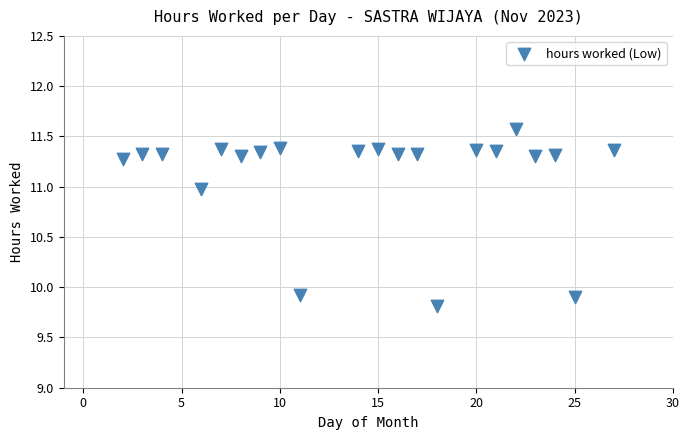

What is the range of Y values (max minus min)?

1.8